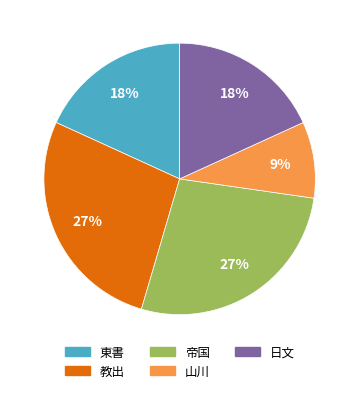

Between 東書 and 帝国, which is larger?

帝国